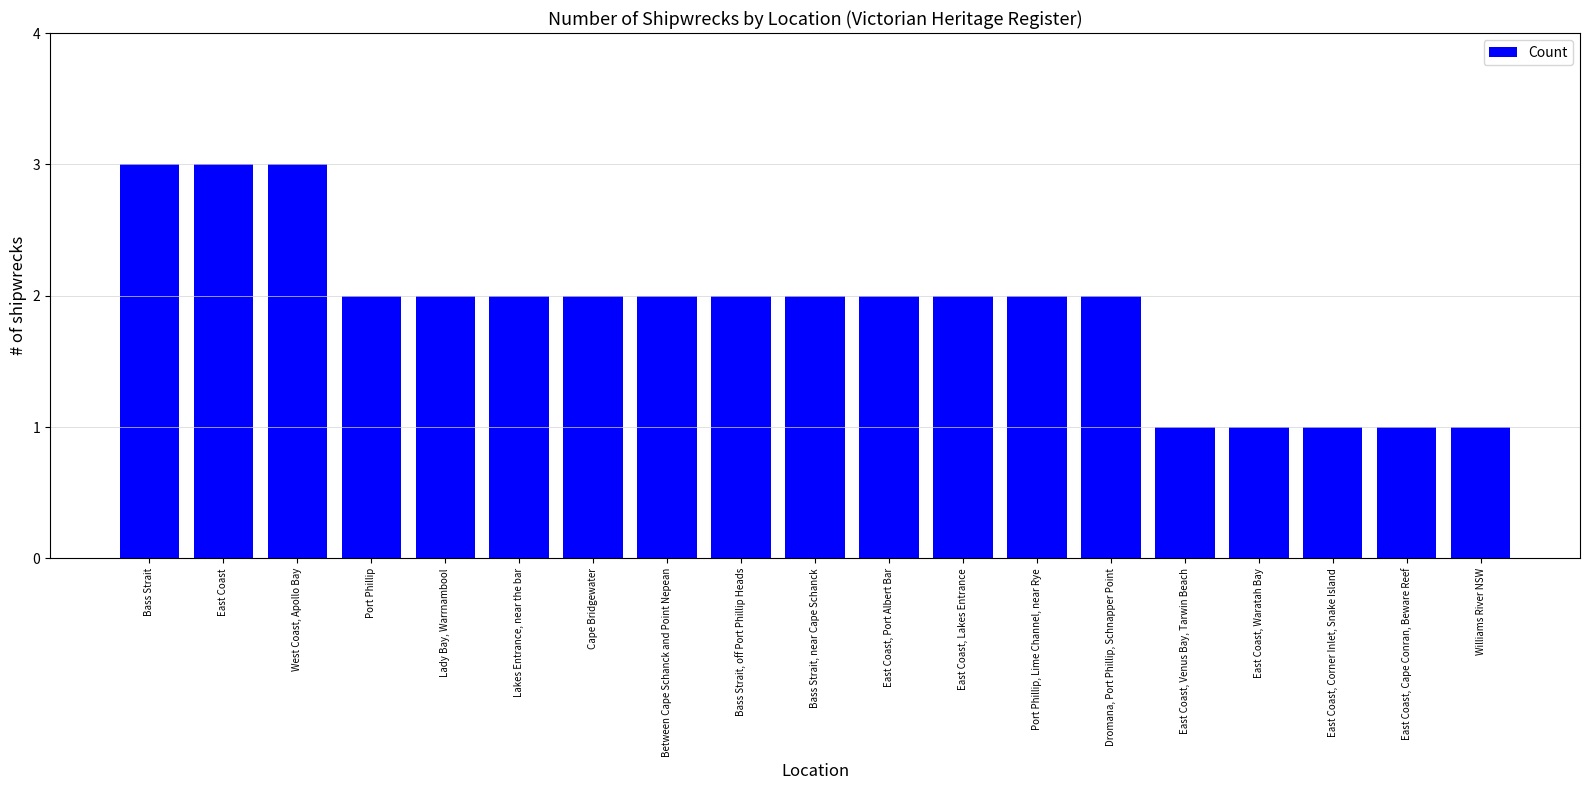

What is the sum of the values at Lady Bay, Warrnambool and East Coast, Cape Conran, Beware Reef?

3